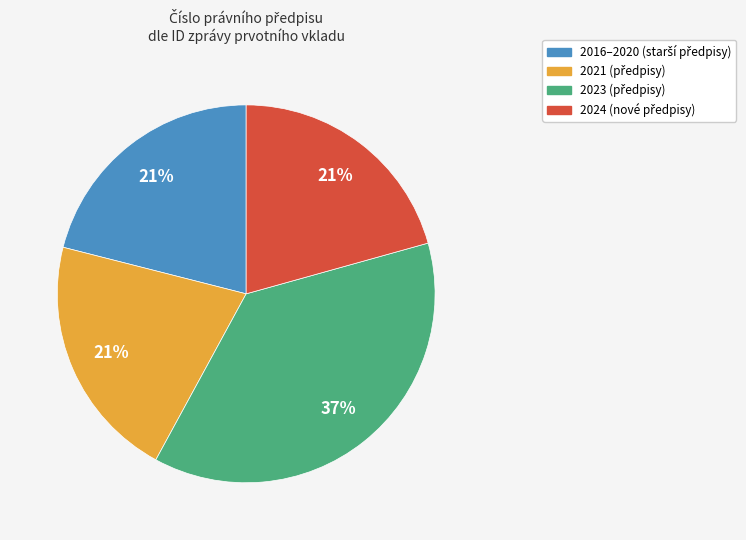

How many slices are in this pie chart?

4